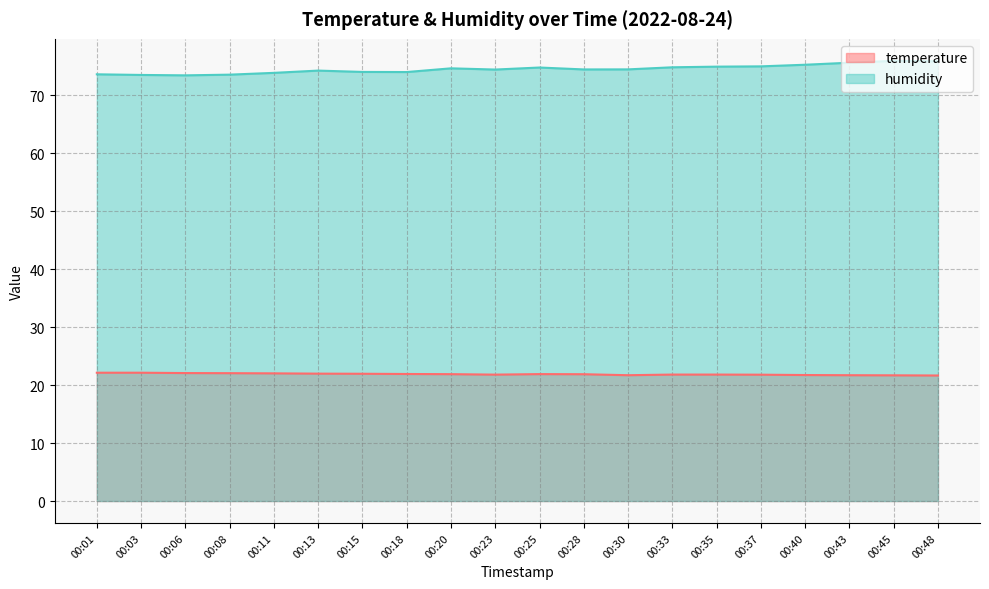

How many distinct data groups are displayed?

2